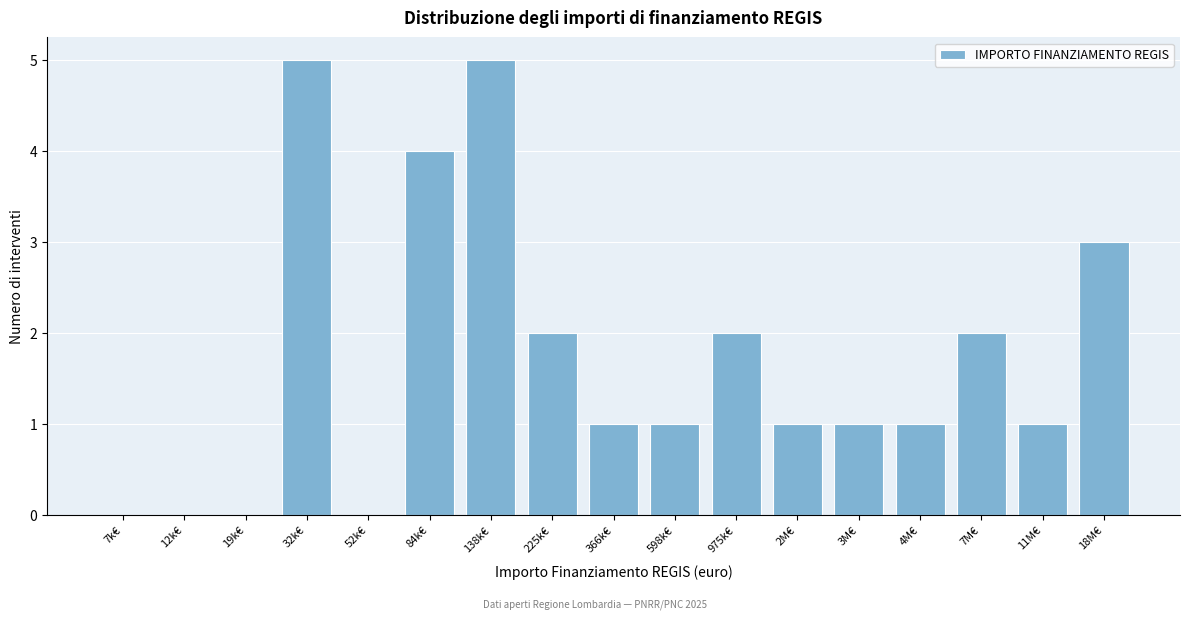

Reading left to right, what are all the values shown in this chart?

7k€=0	12k€=0	19k€=0	32k€=5	52k€=0	84k€=4	138k€=5	225k€=2	366k€=1	598k€=1	975k€=2	2M€=1	3M€=1	4M€=1	7M€=2	11M€=1	18M€=3